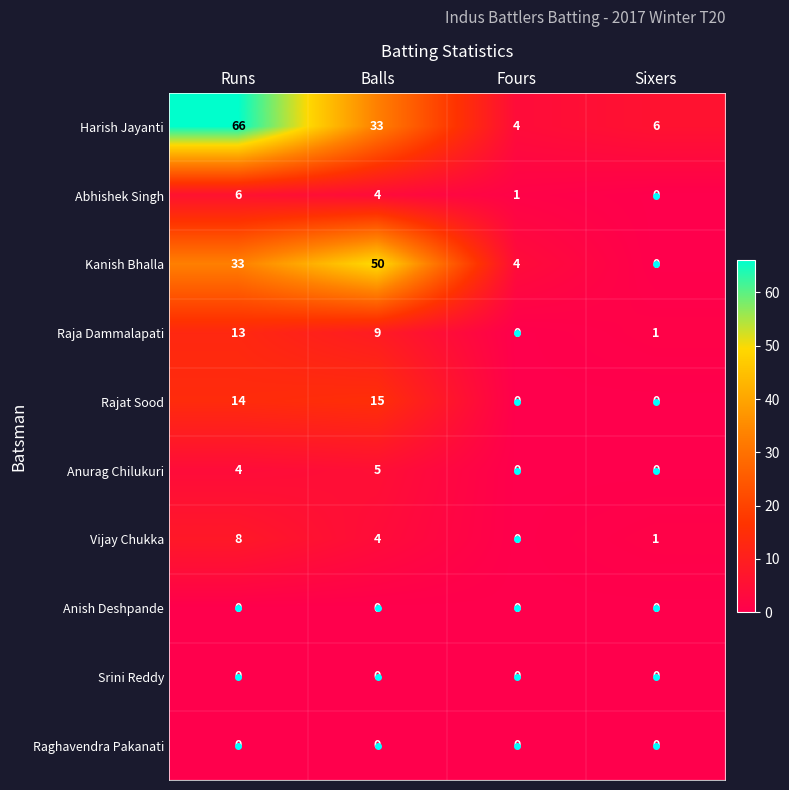

At which category does the chart reach its peak across all series?

Runs